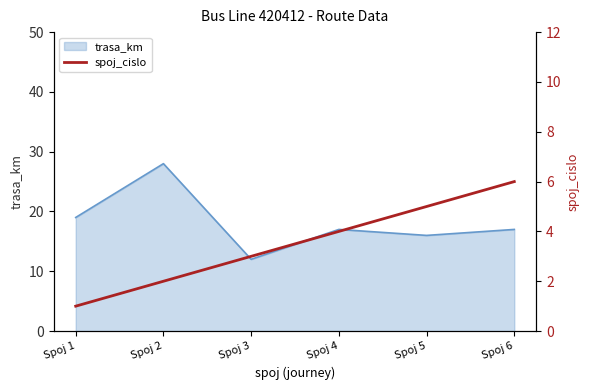

Is it true that trasa_km equals 45 at Spoj 2?

False